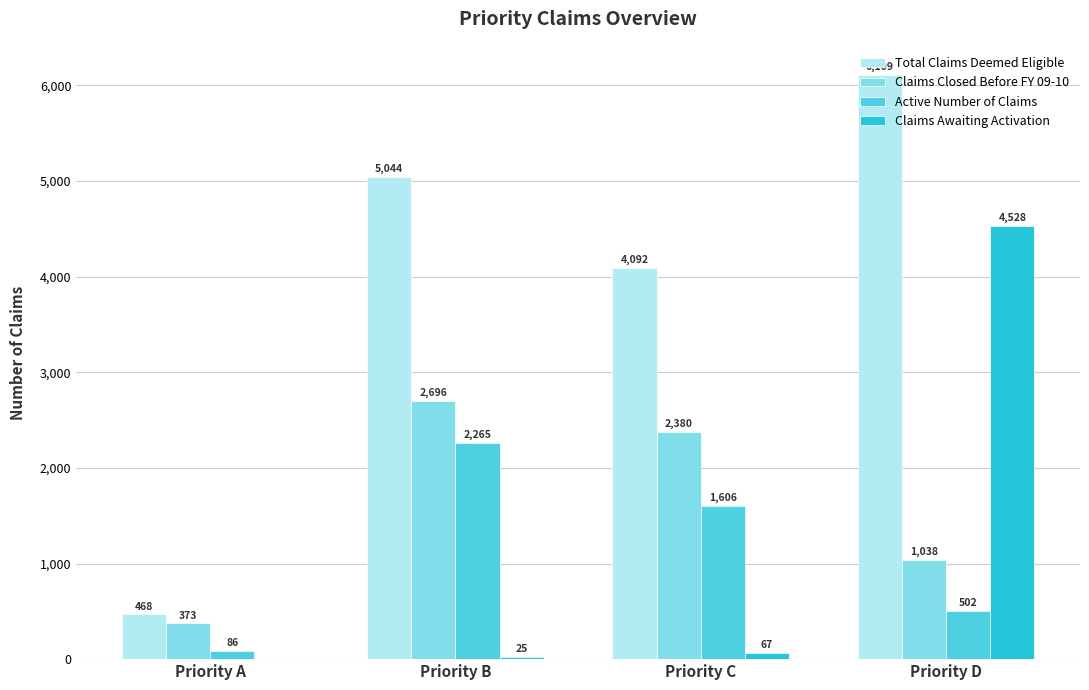

How many distinct data groups are displayed?

4